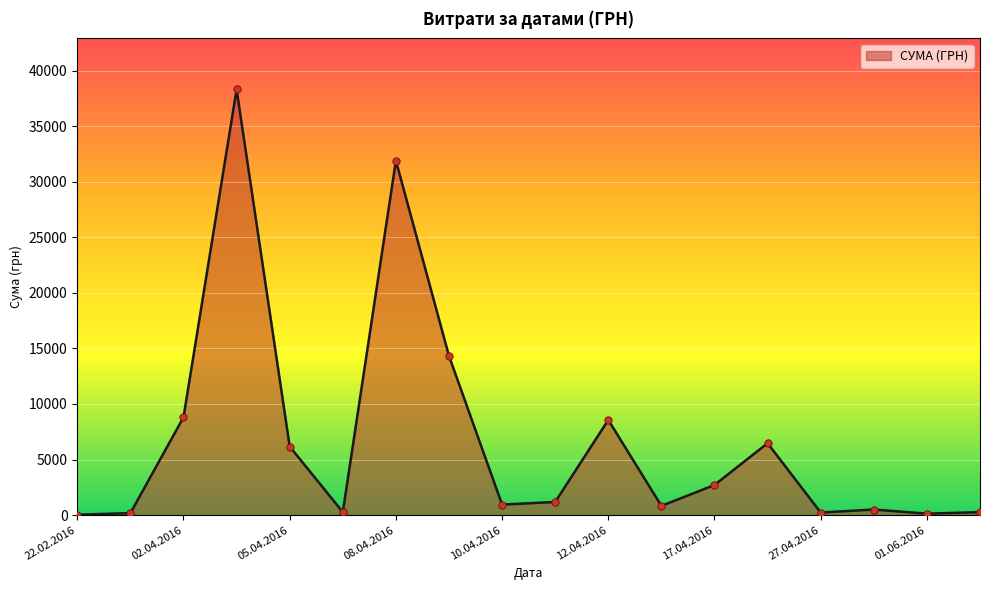

What is the difference between the maximum and minimum values?

38264.5